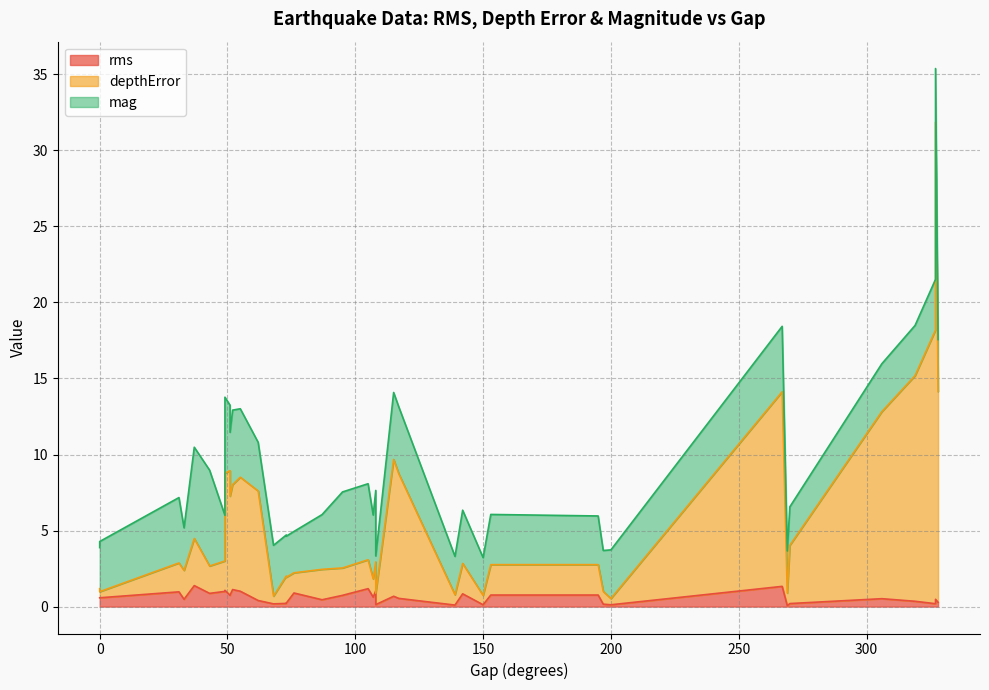

What is the difference between the maximum and minimum values in the rms series?

1.3